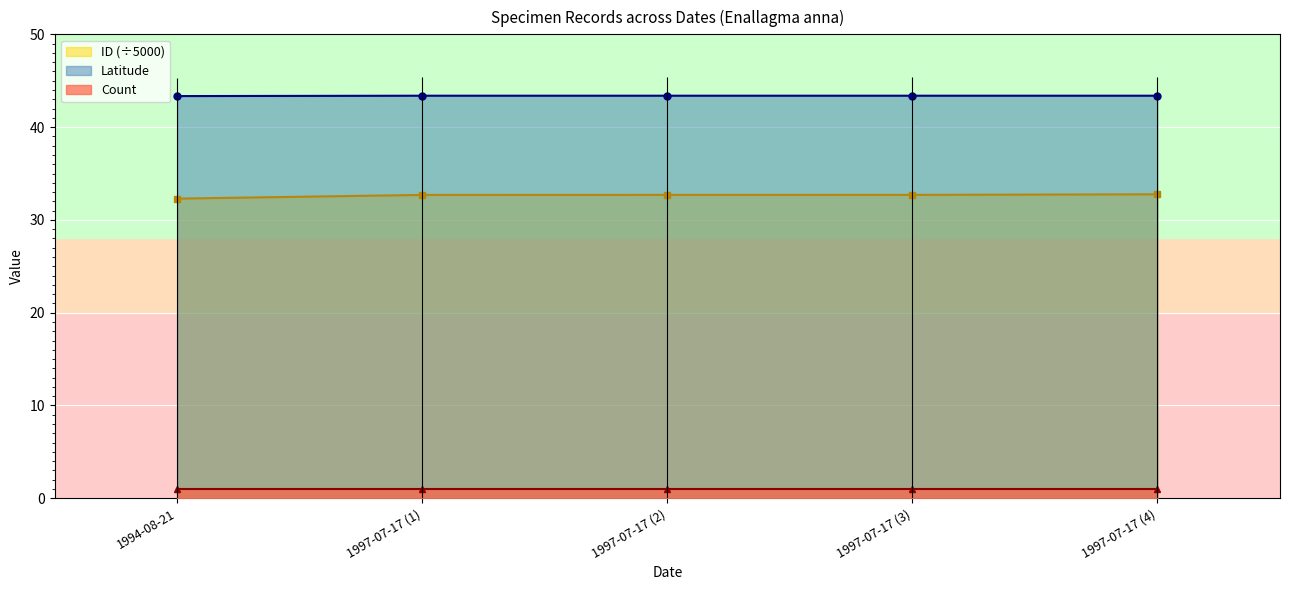

What is the lowest value of the ID (÷5000) series?

32.3